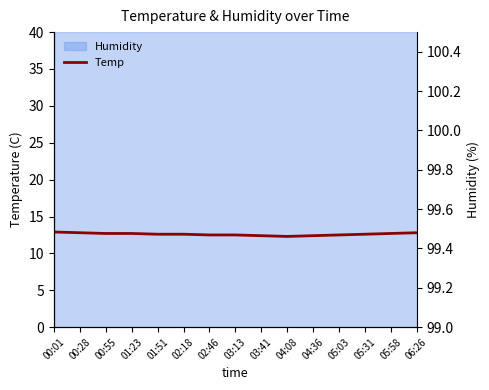

At which category does the chart reach its peak across all series?

00:01